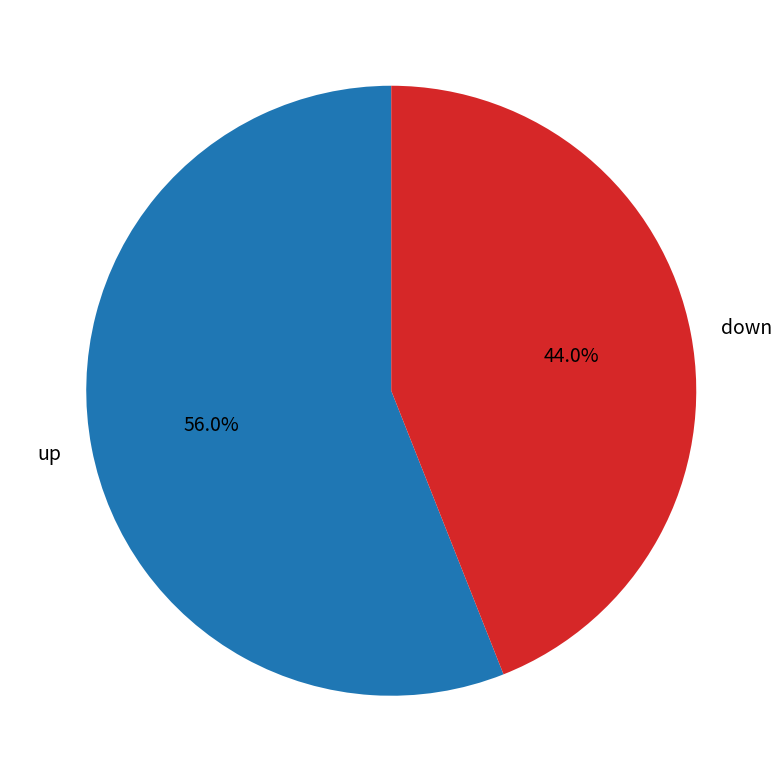

Does down account for over 50% of the chart?

No